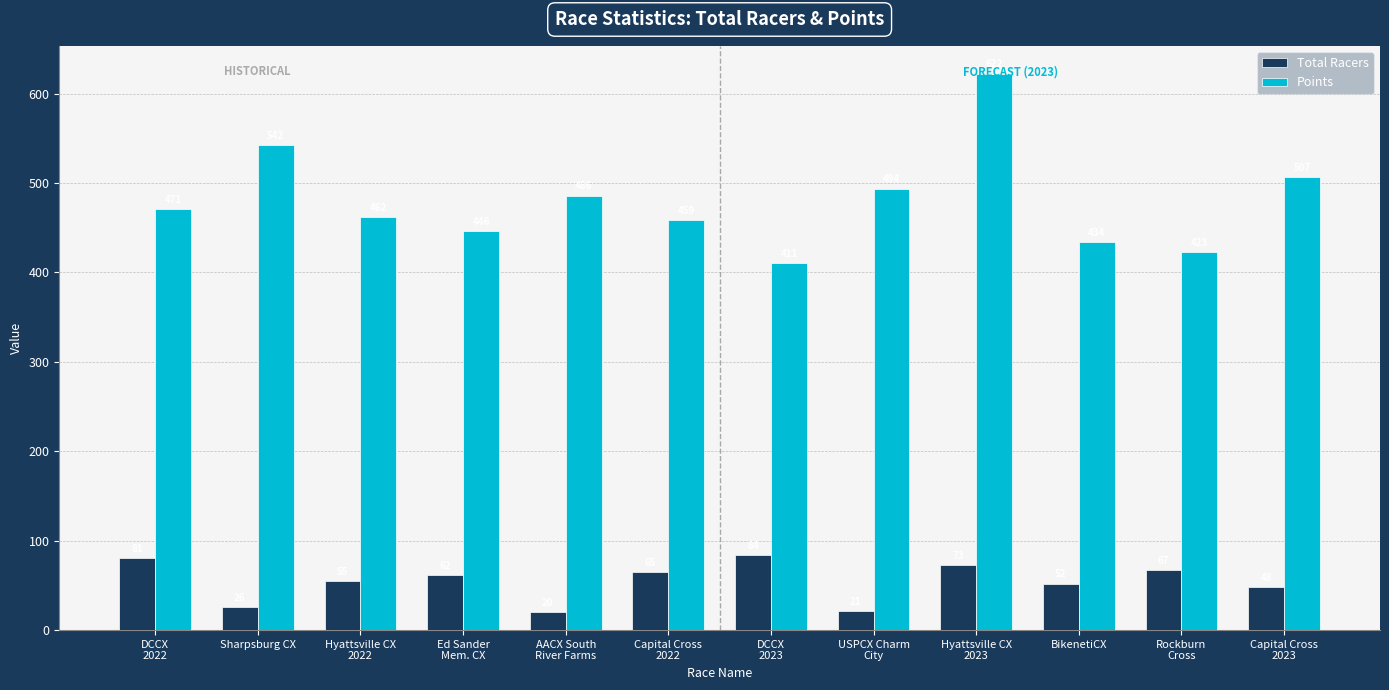

What is the average value of the Total Racers series?

54.5